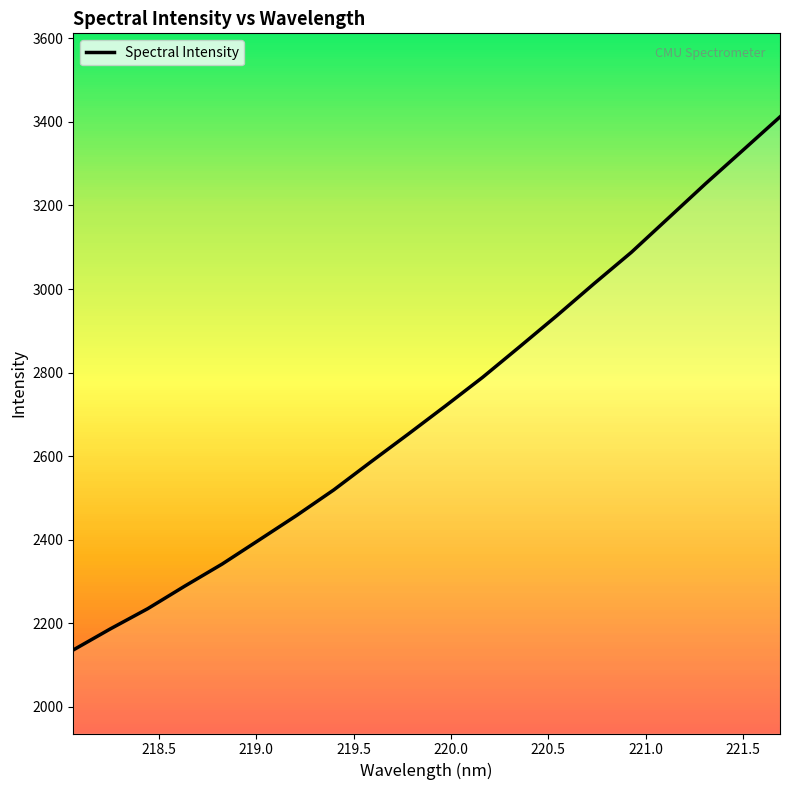

What is the maximum value shown in the chart?

3412.2